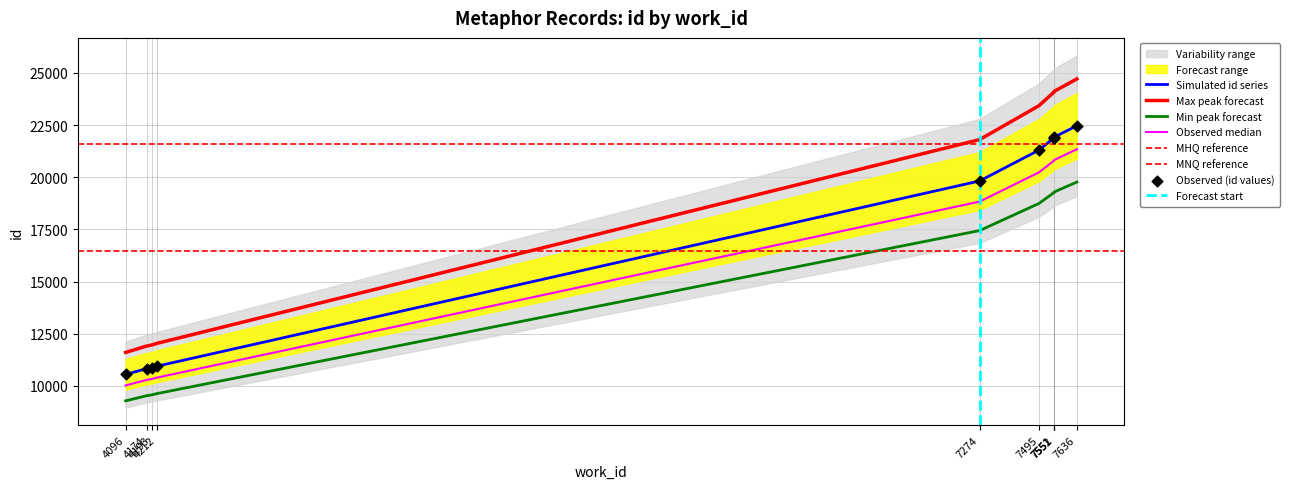

What is the change in value from 4174 to 7551?

+11069